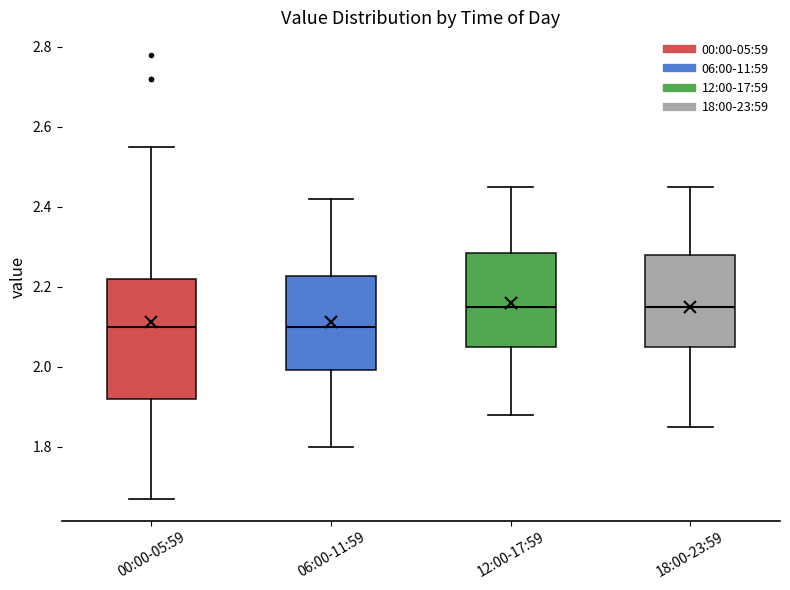

Comparing the boxes themselves (not the whiskers), which one is the tallest?

00:00-05:59